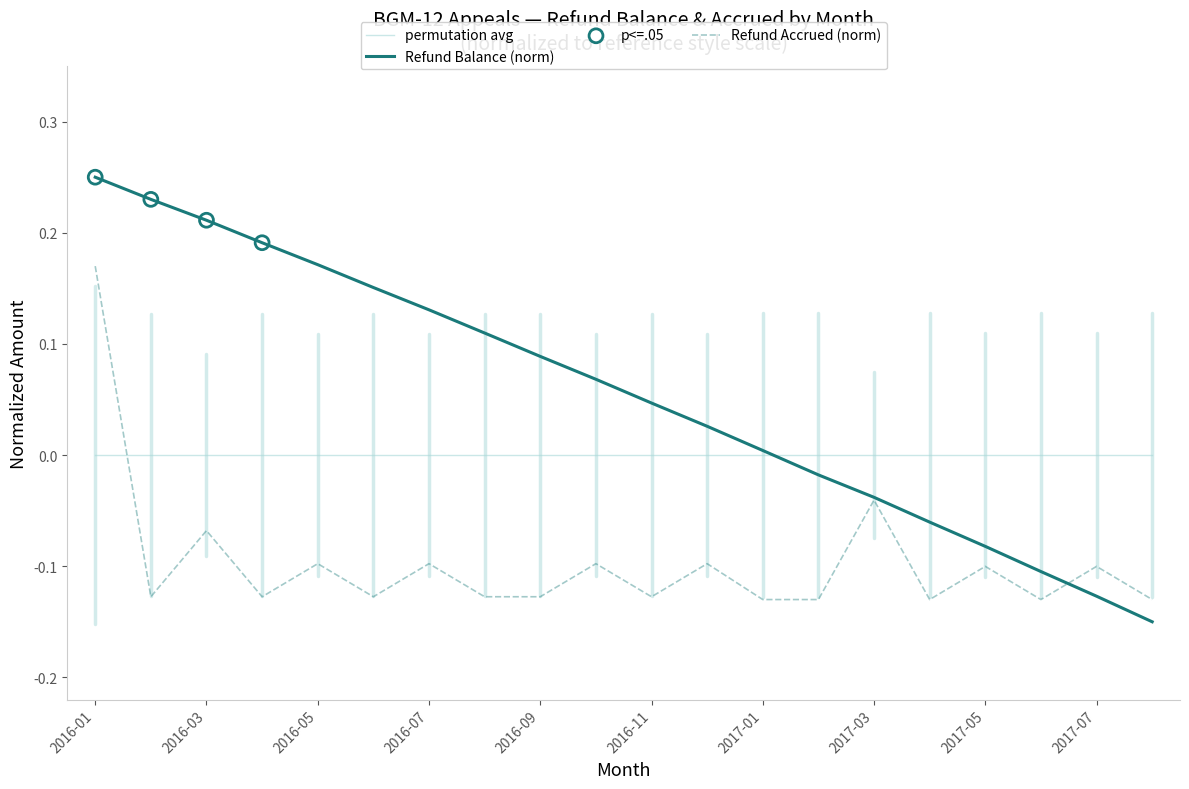

Which series has the largest total across all categories?

Refund Balance (norm)